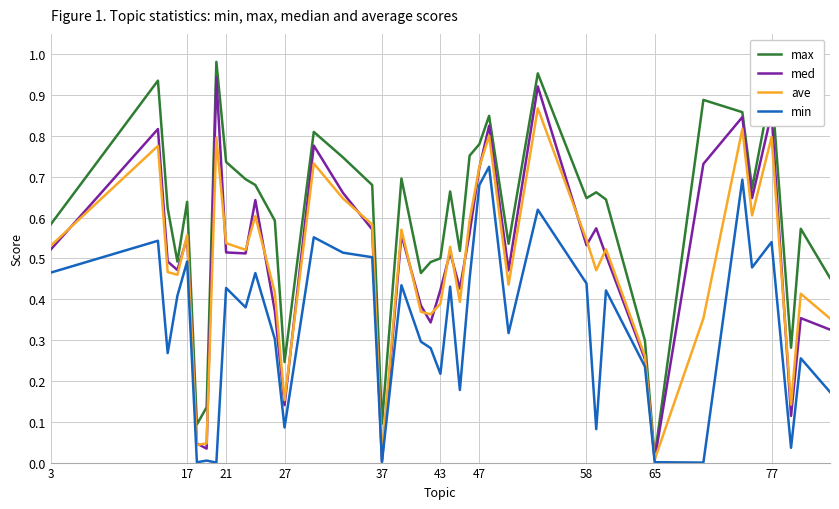

Which series has the largest total across all categories?

max